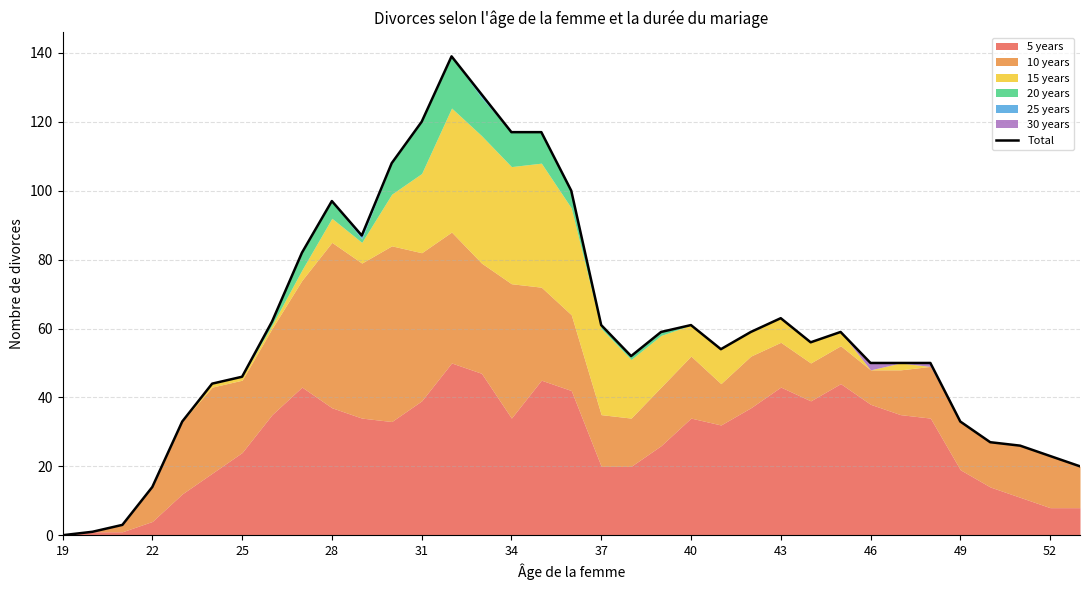

How many points are lower than both their immediate neighbors (excluding endpoints)?

4